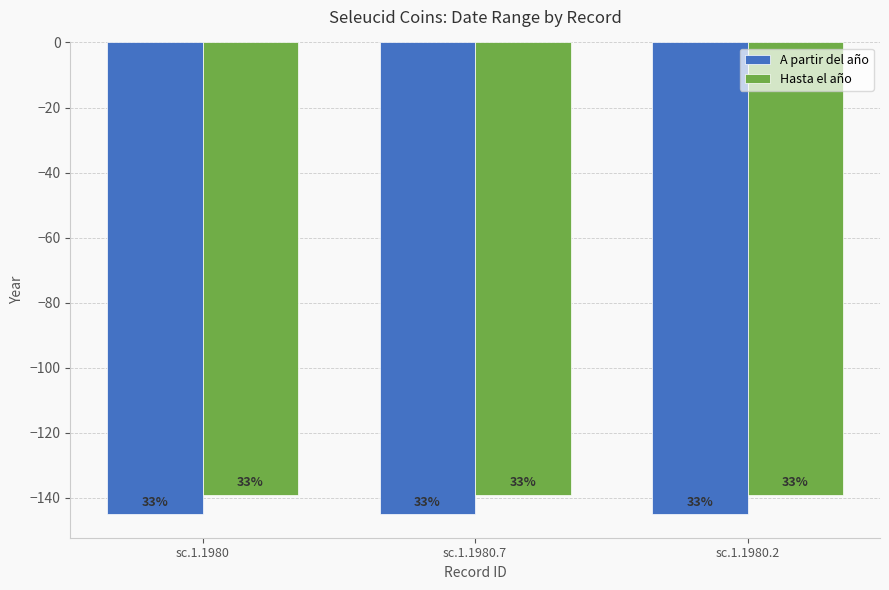

Reading right to left, transcribe all the data shown in this chart.

A partir del año: sc.1.1980.2=-145	sc.1.1980.7=-145	sc.1.1980=-145
Hasta el año: sc.1.1980.2=-139	sc.1.1980.7=-139	sc.1.1980=-139